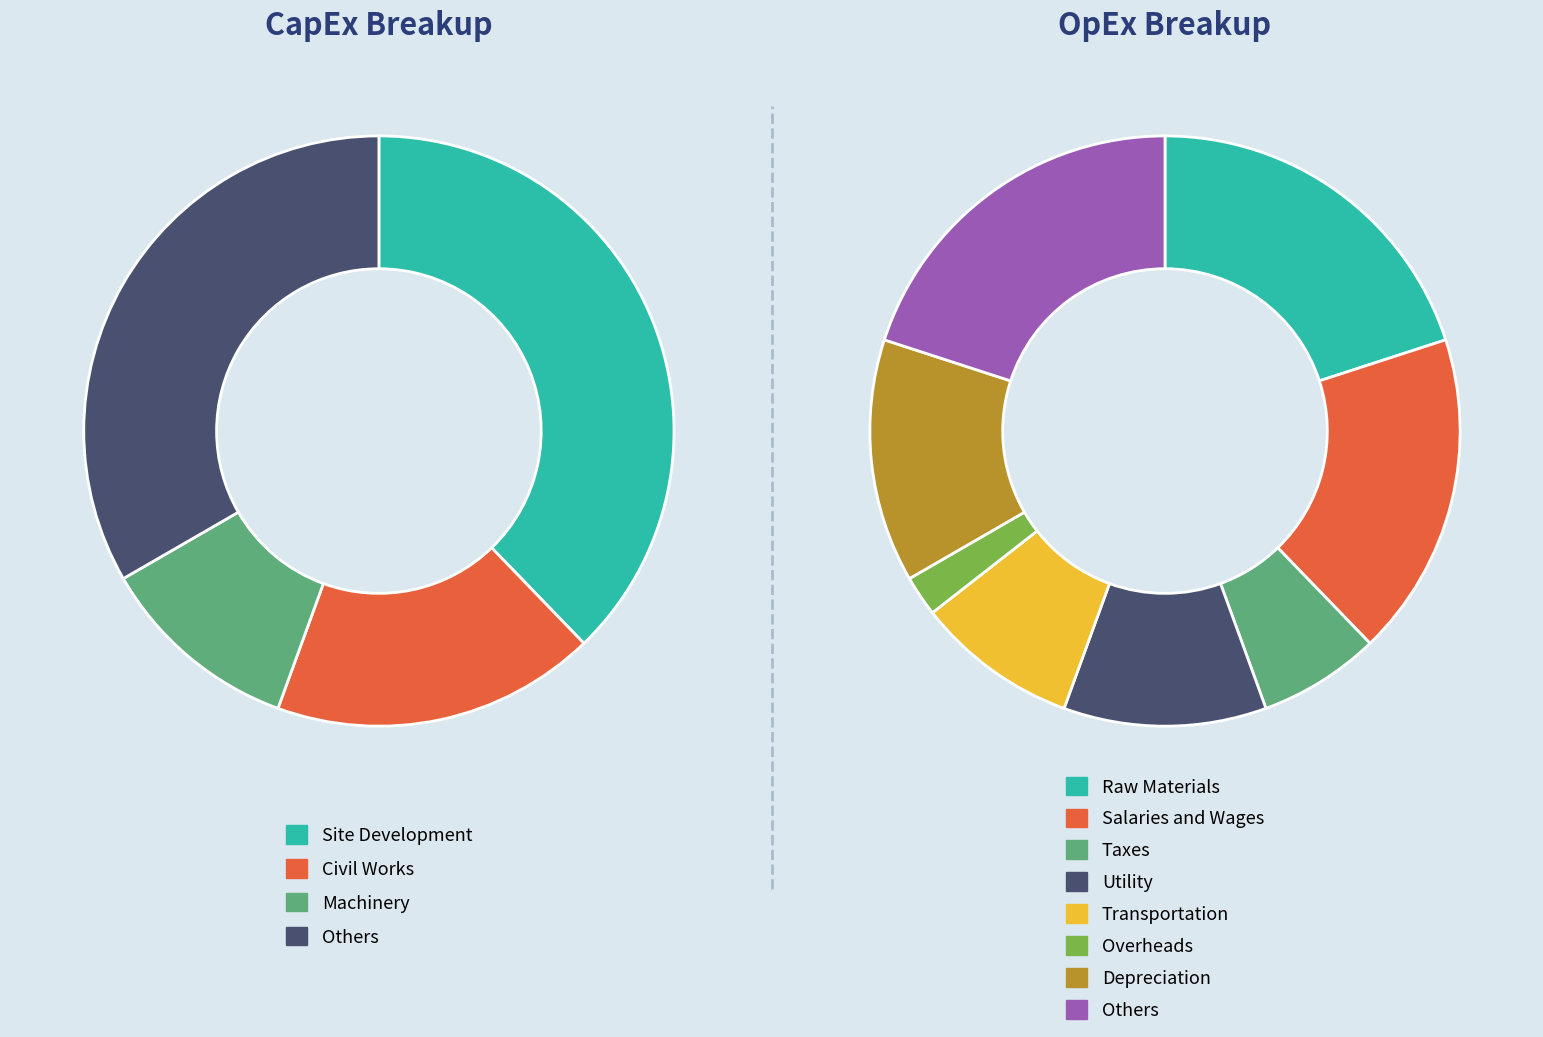

To the nearest percent, what percentage of the pie is 1?

18%